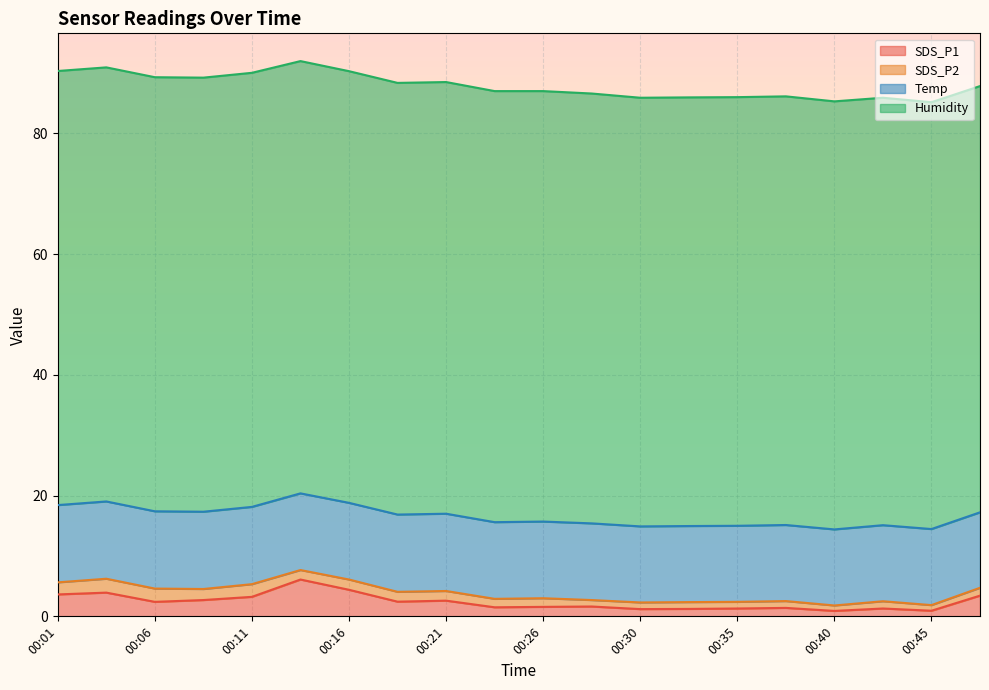

Does the chart display data point markers on the line(s)?

No